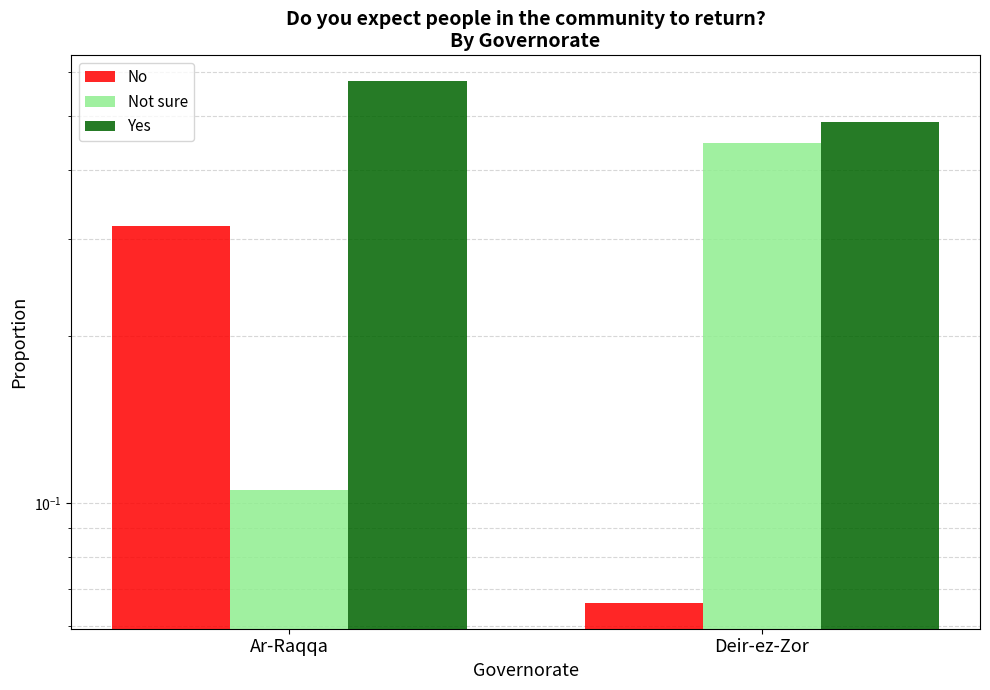

Reading left to right, list all the values displayed in this chart.

No: Ar-Raqqa=0.3	Deir-ez-Zor=0.1
Not sure: Ar-Raqqa=0.1	Deir-ez-Zor=0.4
Yes: Ar-Raqqa=0.6	Deir-ez-Zor=0.5